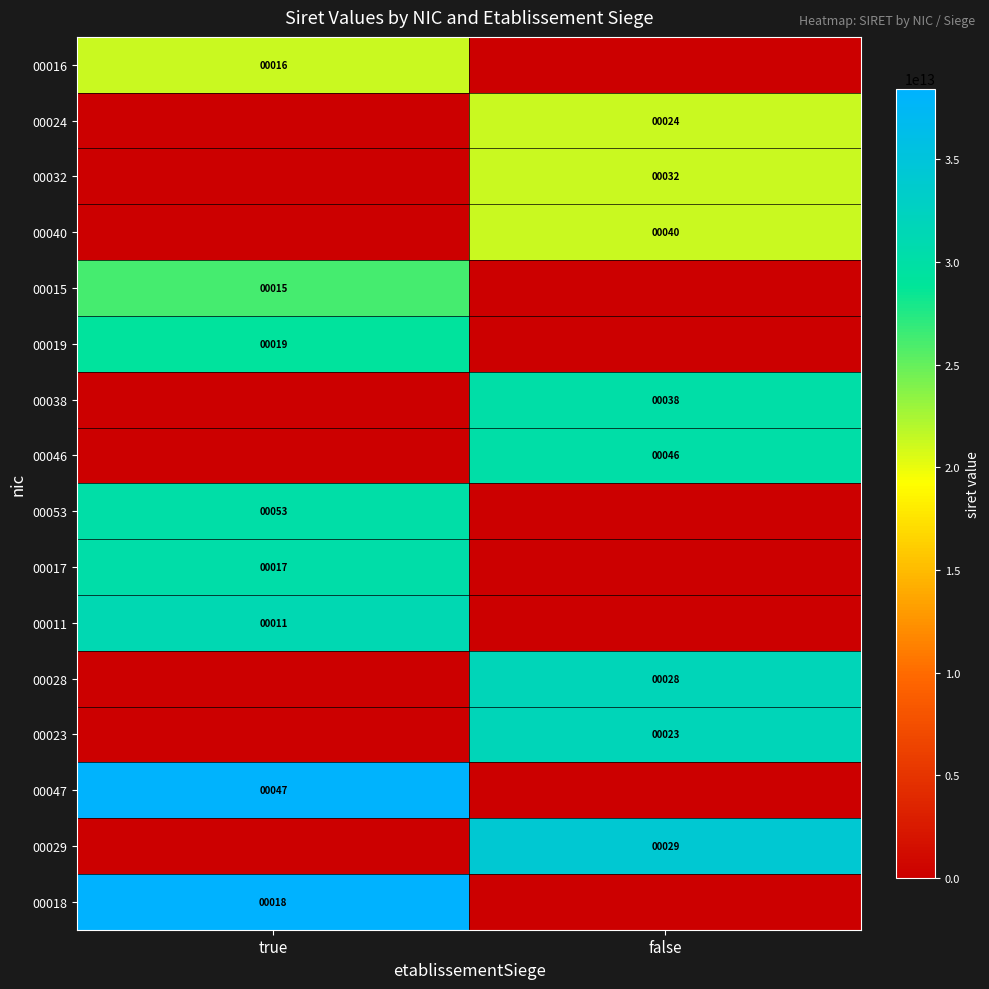

The value of 00029 at false is 47. True or false?

False